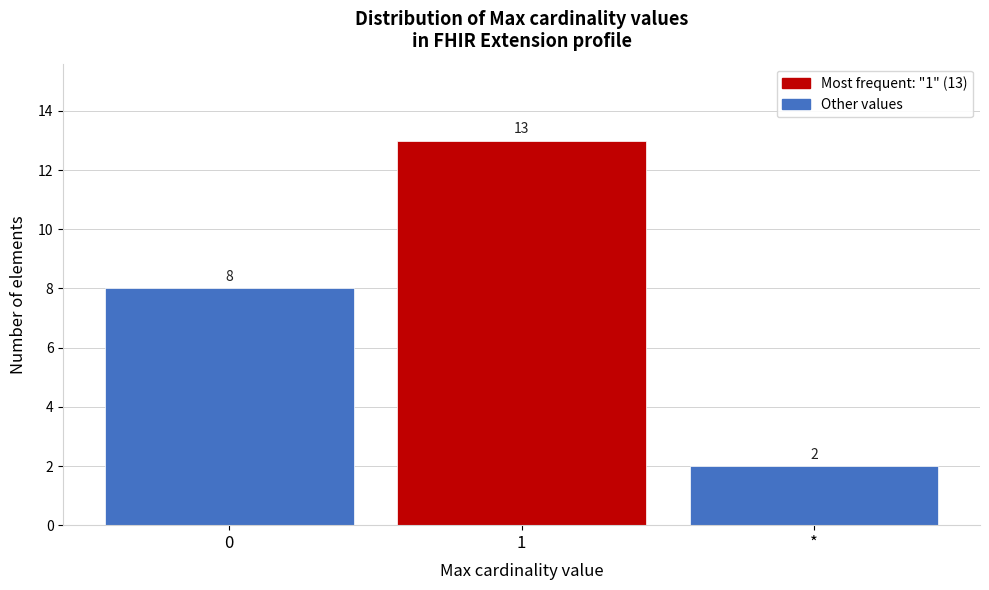

Reading left to right, what are all the values shown in this chart?

0=8	1=13	*=2